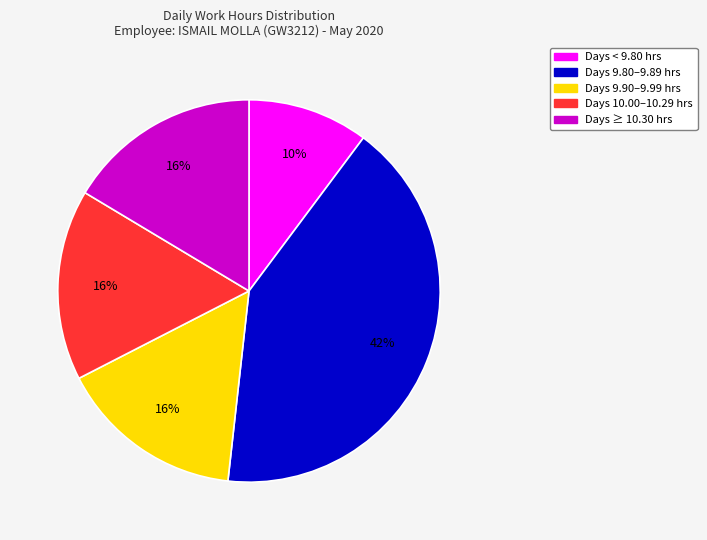

To the nearest percent, what is the average slice percentage?

20%